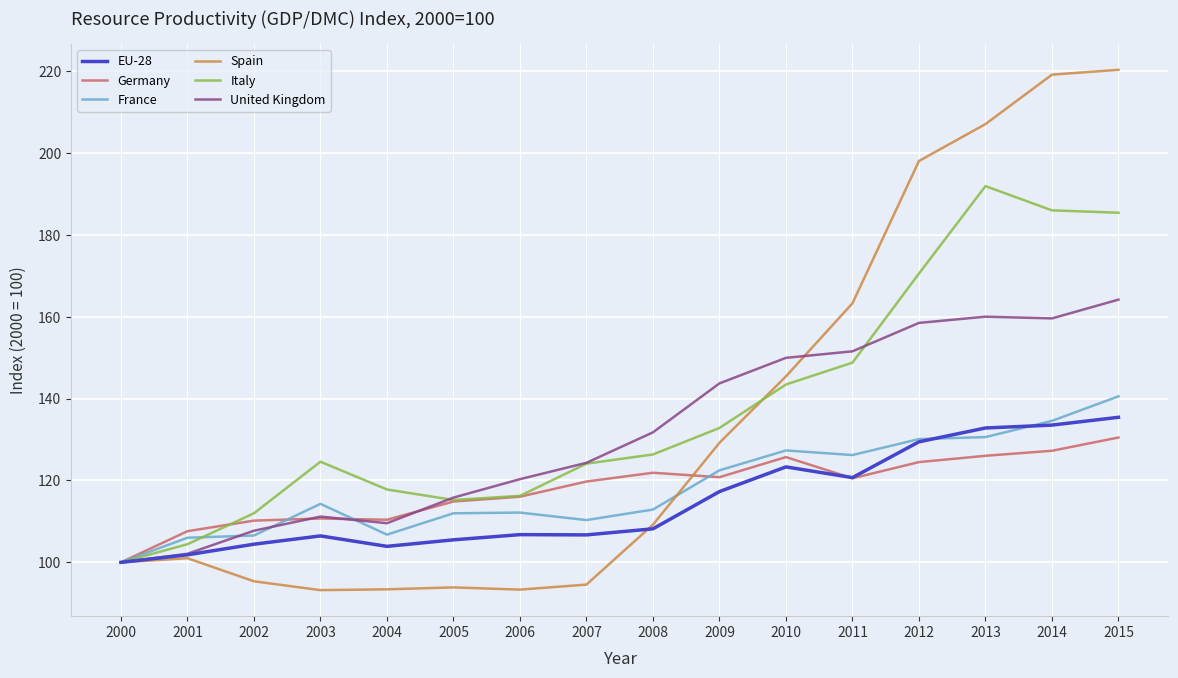

The value of Italy at 2004 is 60.1. True or false?

False